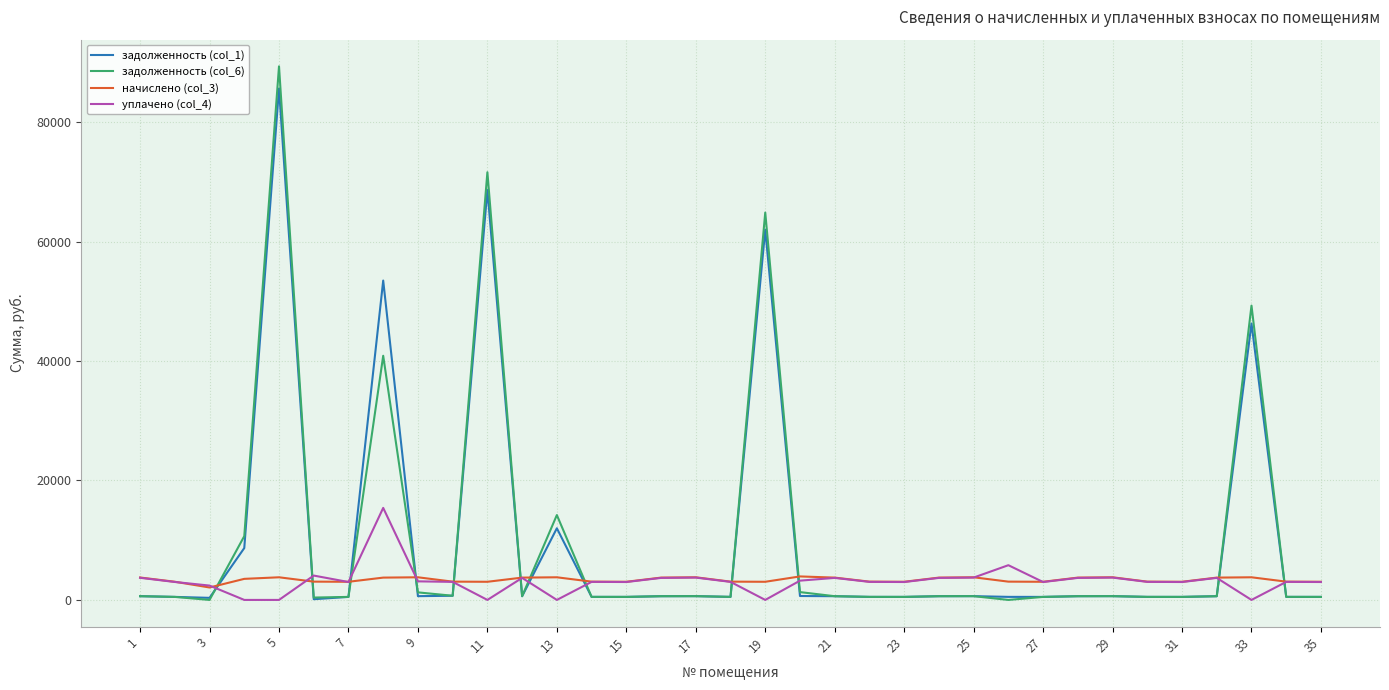

Which series ends up on top after the final intersection of задолженность (col_6) and начислено (col_3)?

начислено (col_3)